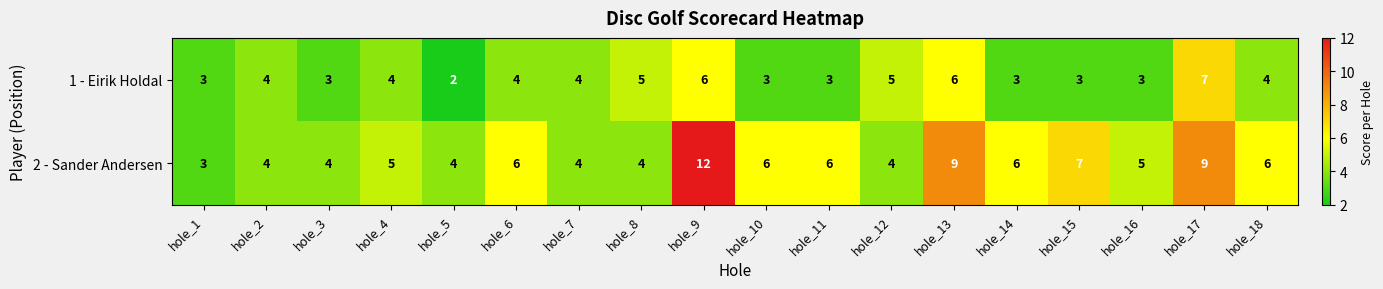

Which label corresponds to the smallest value in the chart?

hole_5